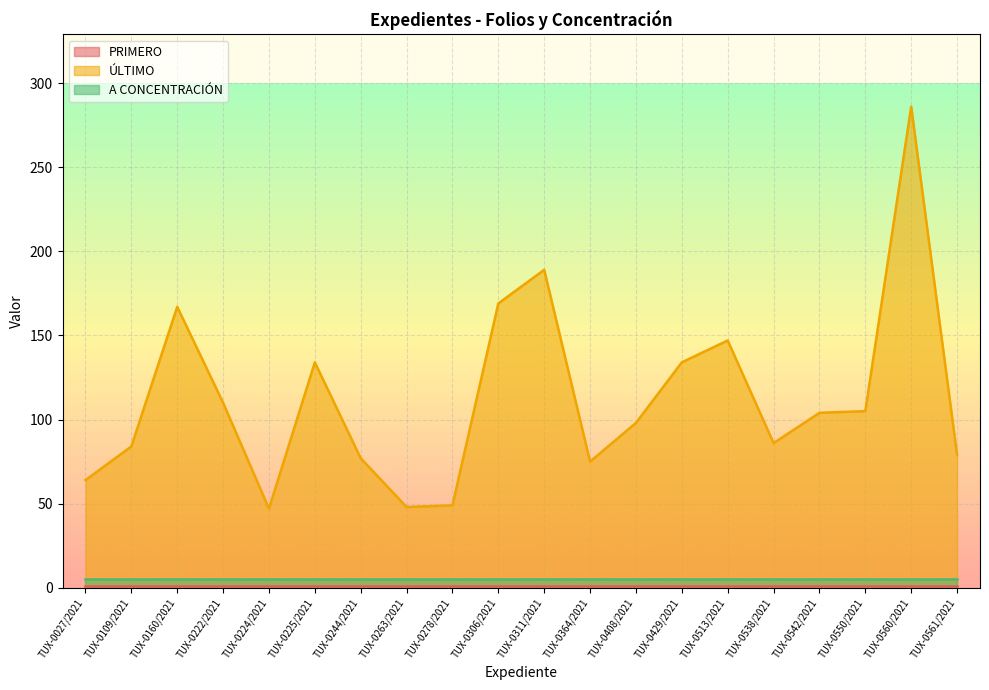

What is the label of the 19th point from the left?

TUX-0560/2021